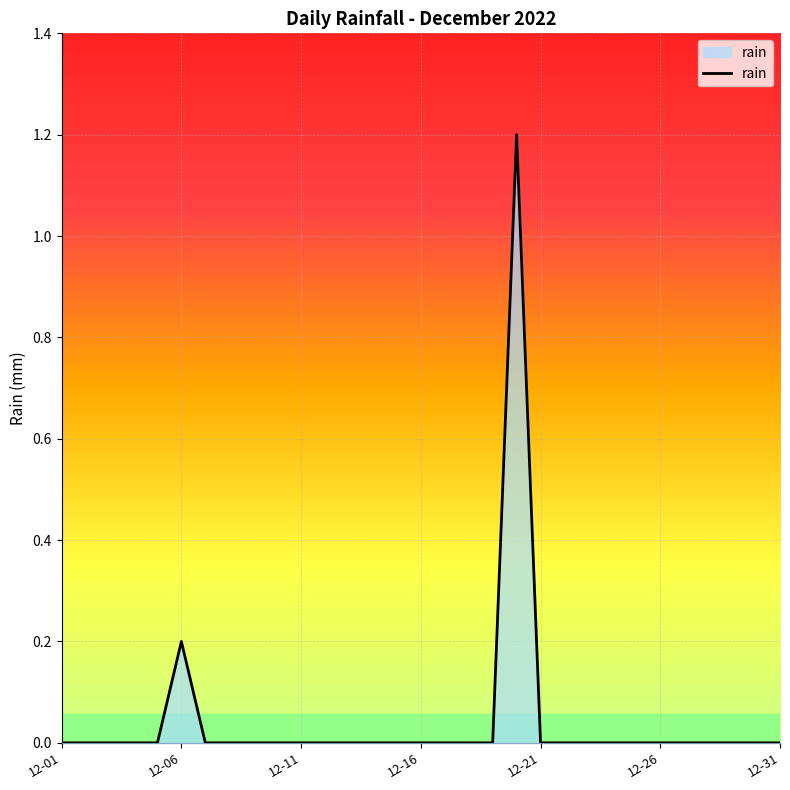

Is it true that the value at 12-11 is 0.5?

False